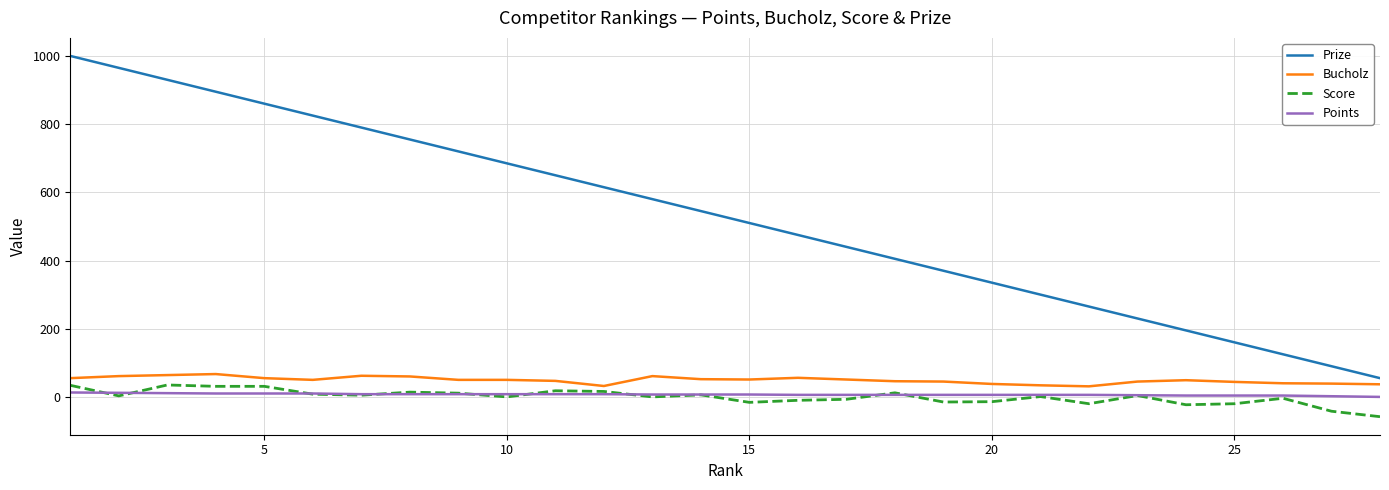

Which series has the widest spread of values?

Prize